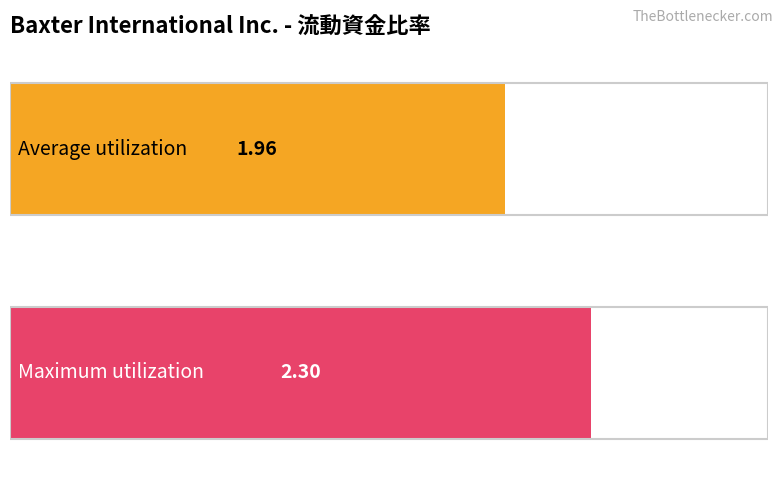

Are the bars grouped side by side (vs. stacked)?

No